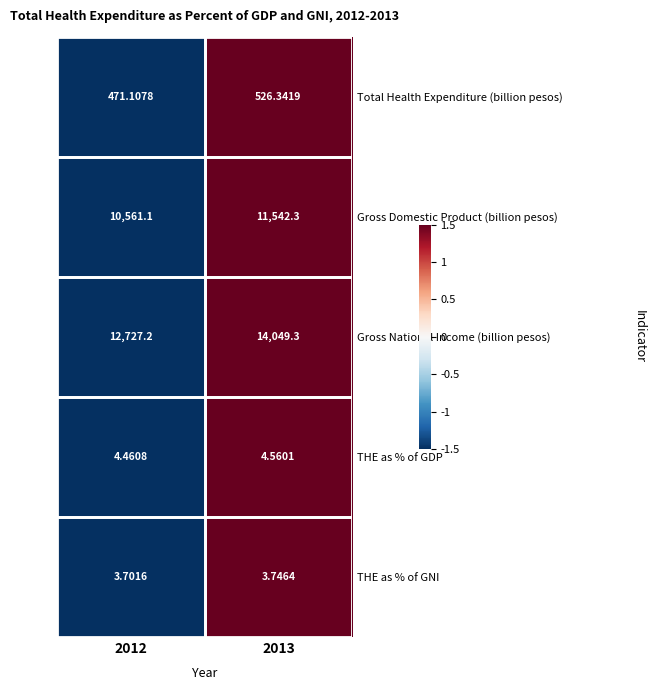

Which series has the largest total across all categories?

Gross National Income (billion pesos)